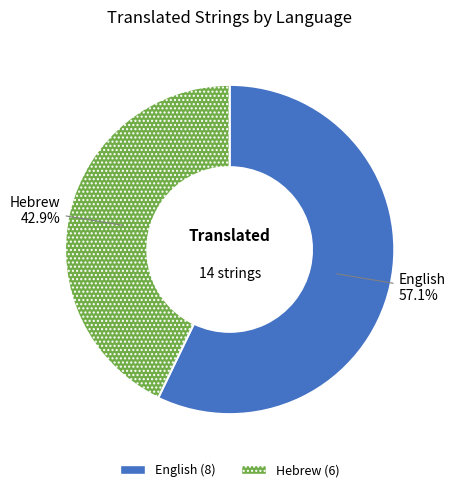

True or false: English accounts for 57% of the total.

True